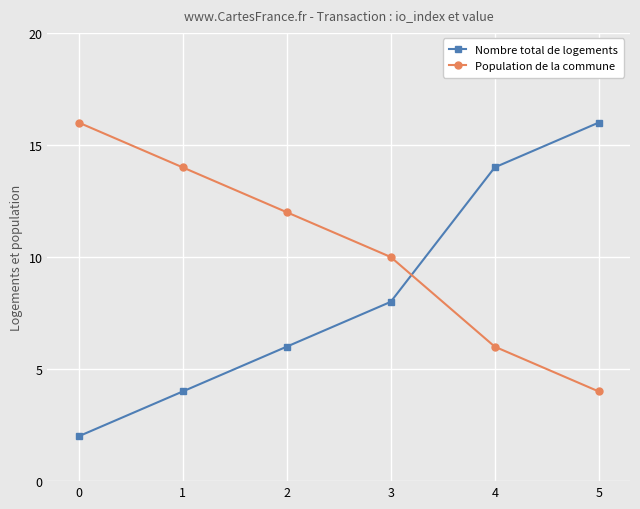

What are all the series names shown in the legend?

Nombre total de logements, Population de la commune